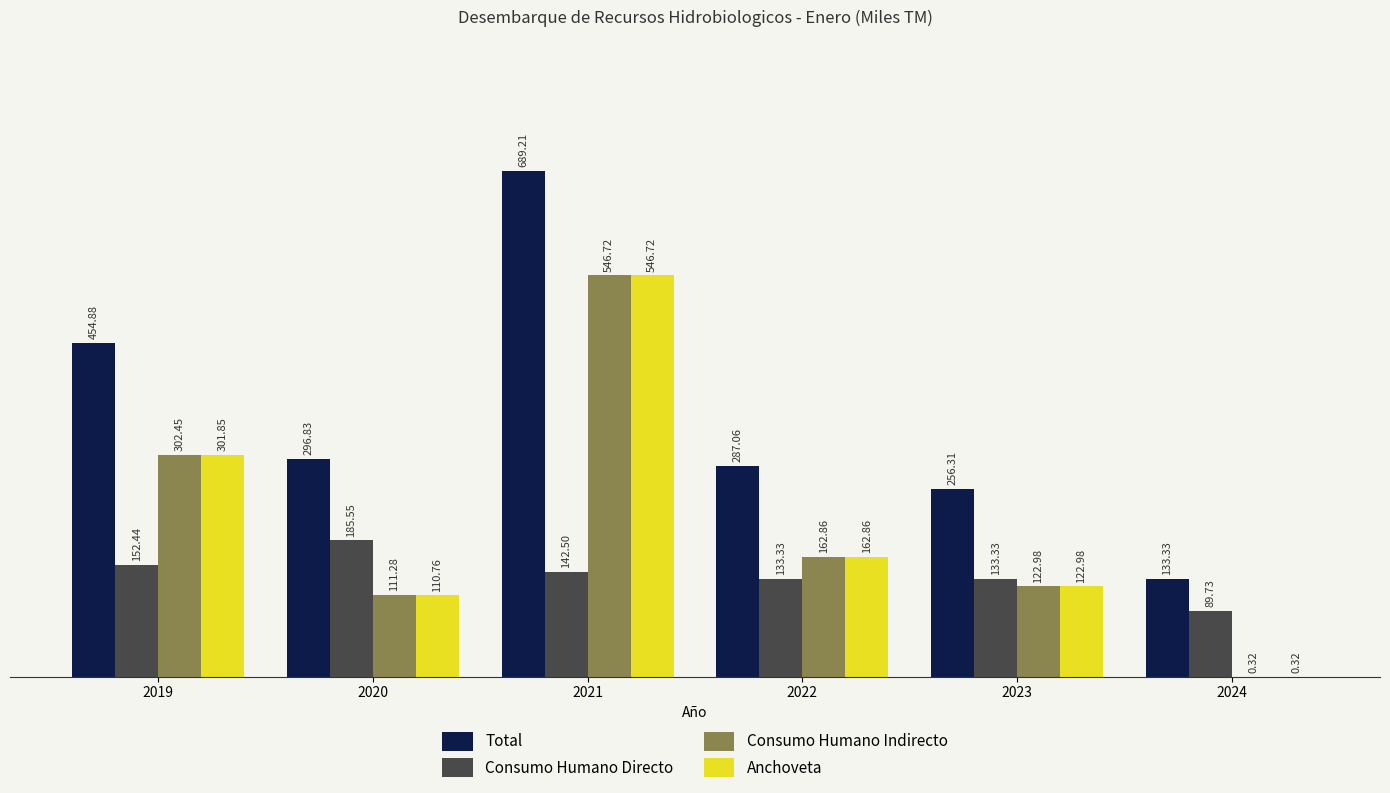

What is the maximum value for Anchoveta?

546.7